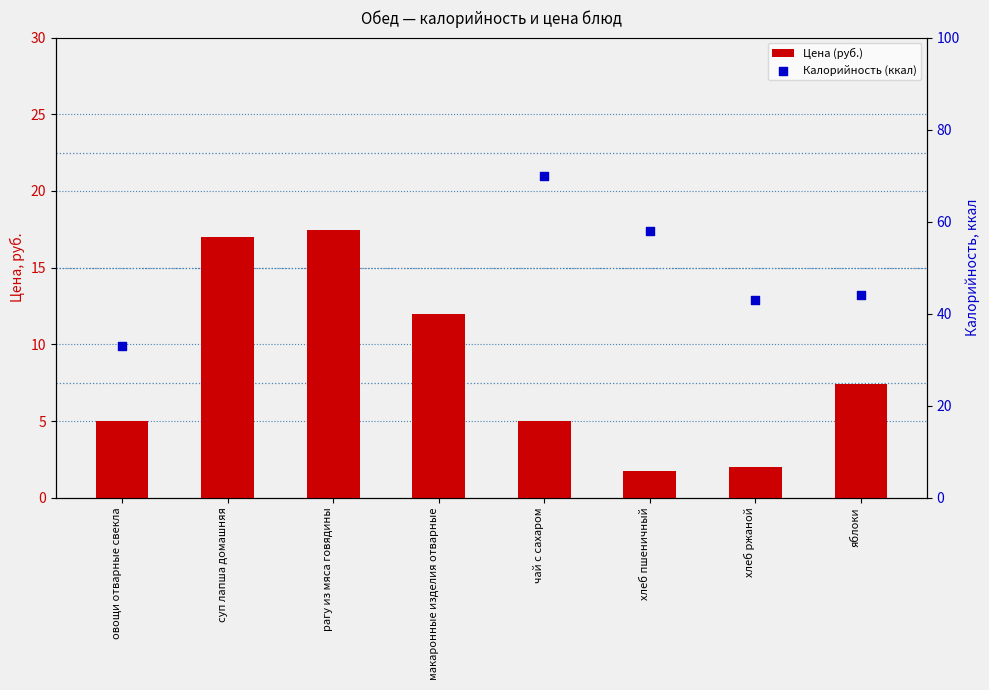

Which series reaches the minimum Y coordinate?

Цена (руб.)